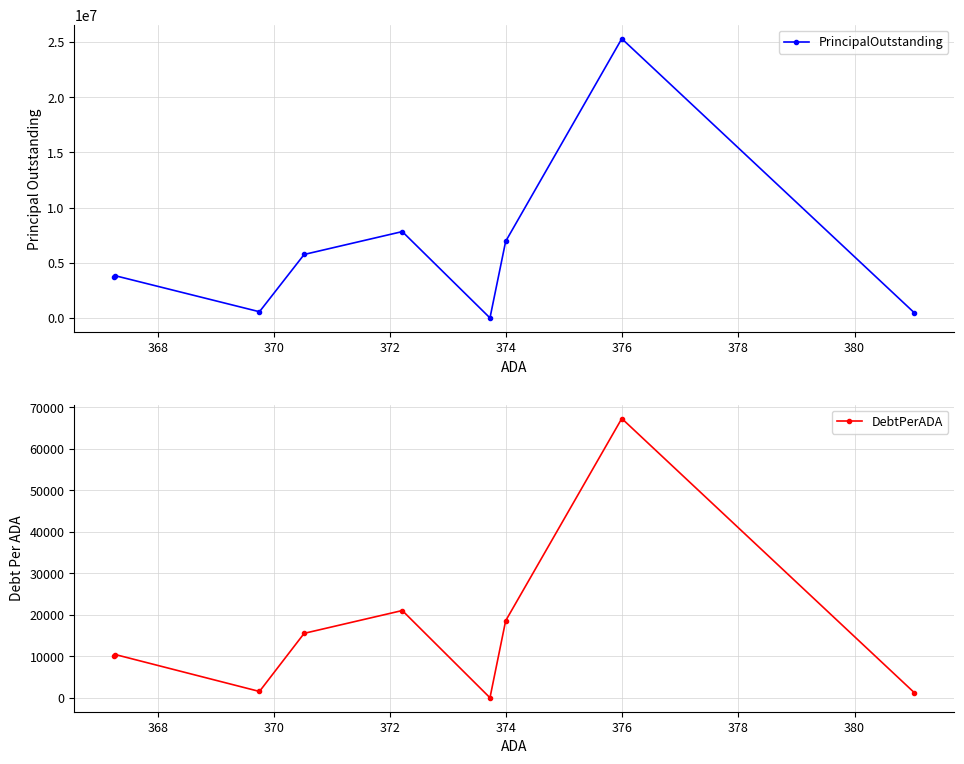

What are all the series names shown in the legend?

PrincipalOutstanding, DebtPerADA